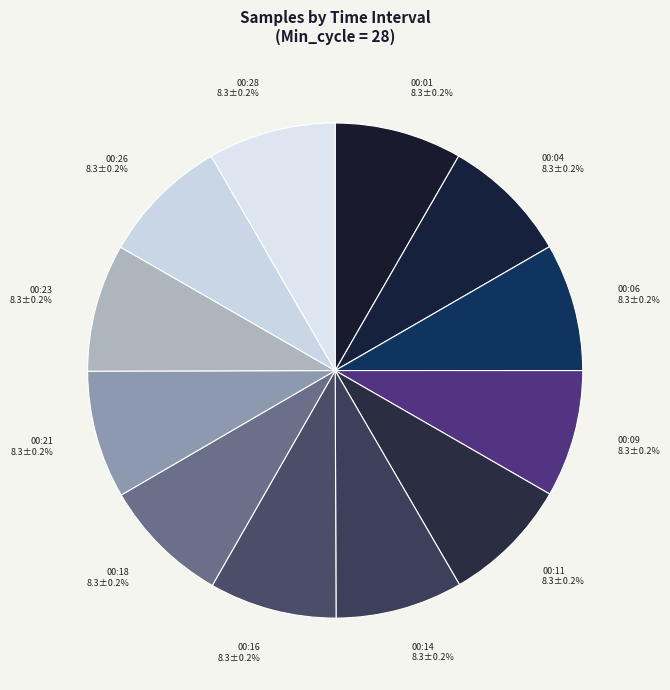

Between 4 and 2, which is larger?

2